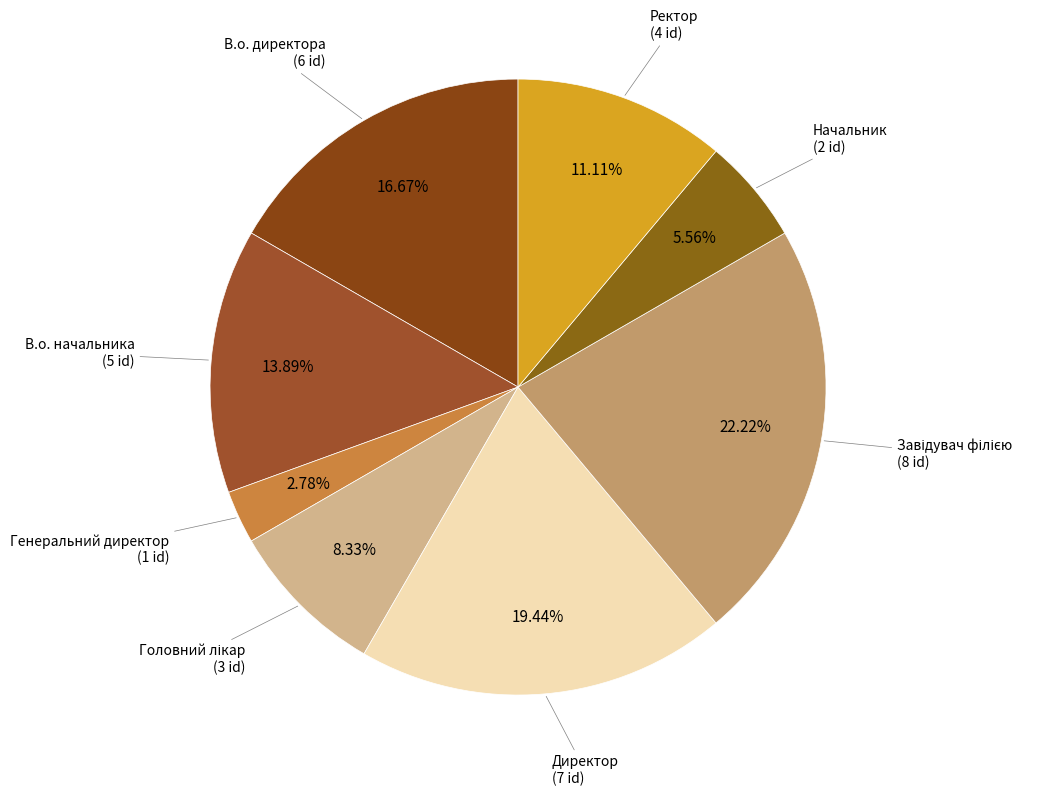

Which category has the smallest portion of the pie?

Генеральний директор